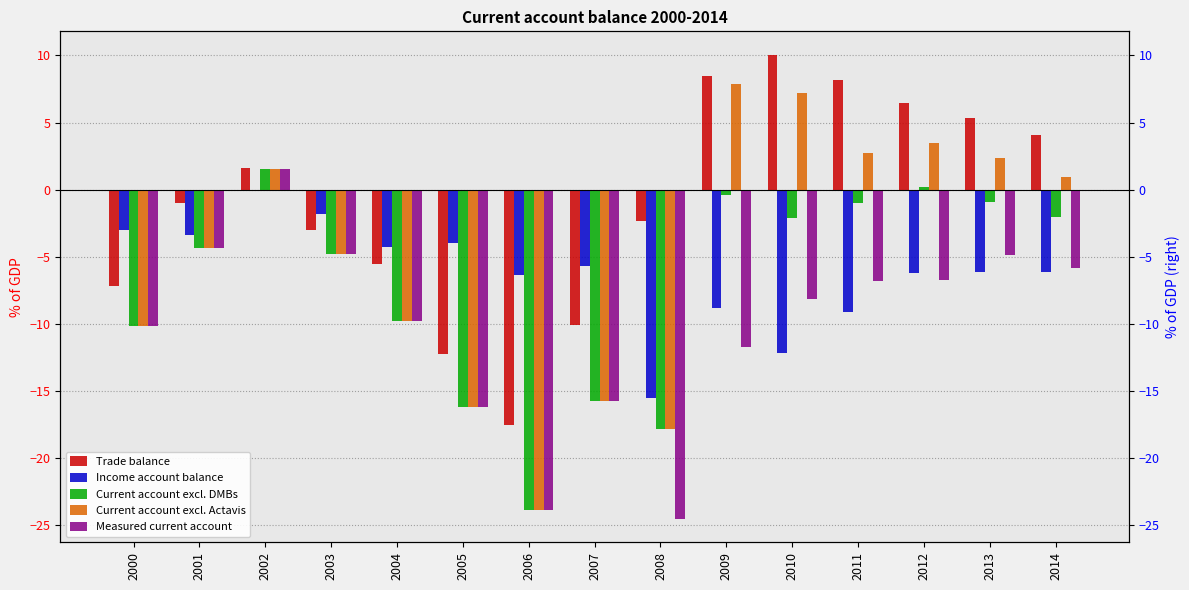

How many negative values does the Current account excl. Actavis series have?

8